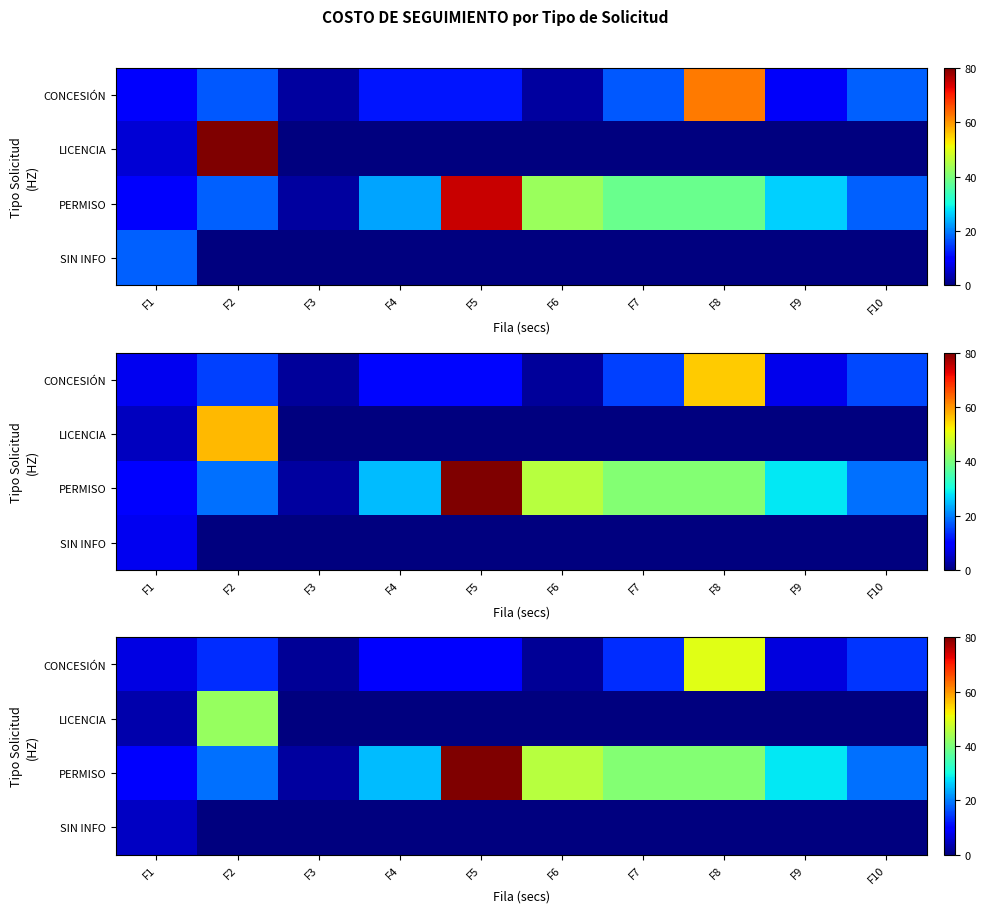

Between F10 and F6, which is larger?

F10